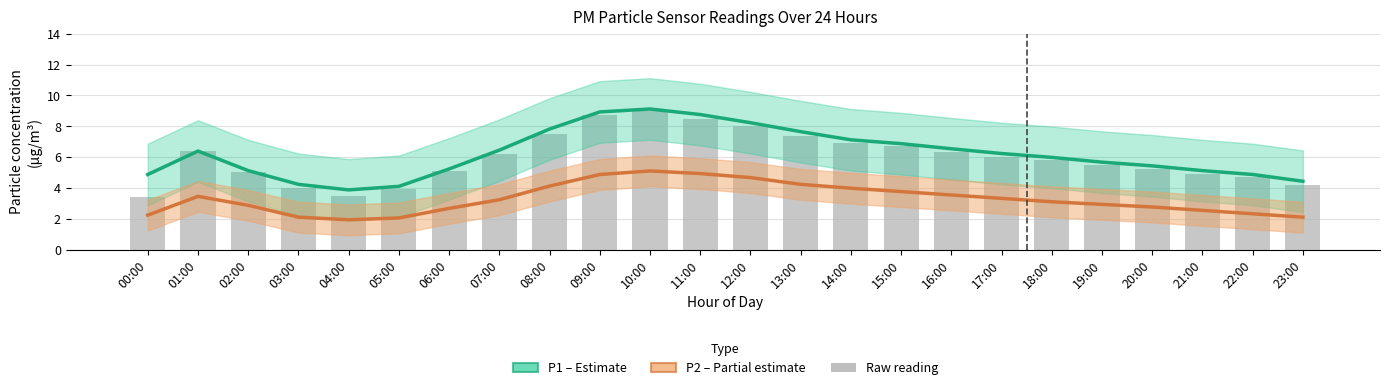

The P1 (PM10) series shows 2.6 at 19:00. True or false?

False